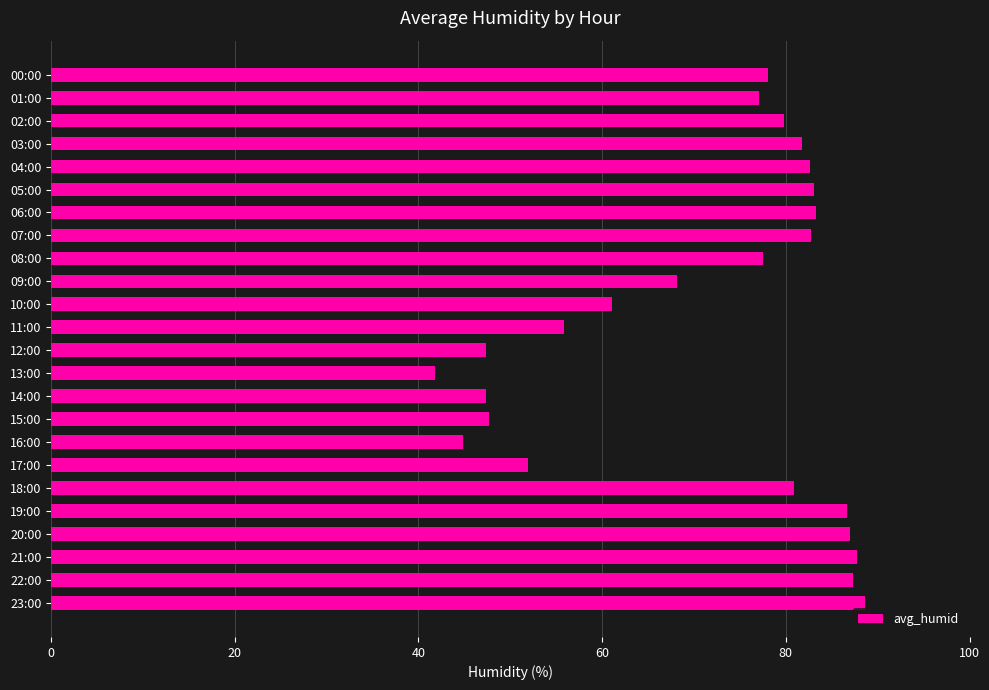

What position from the top is 13:00?

14